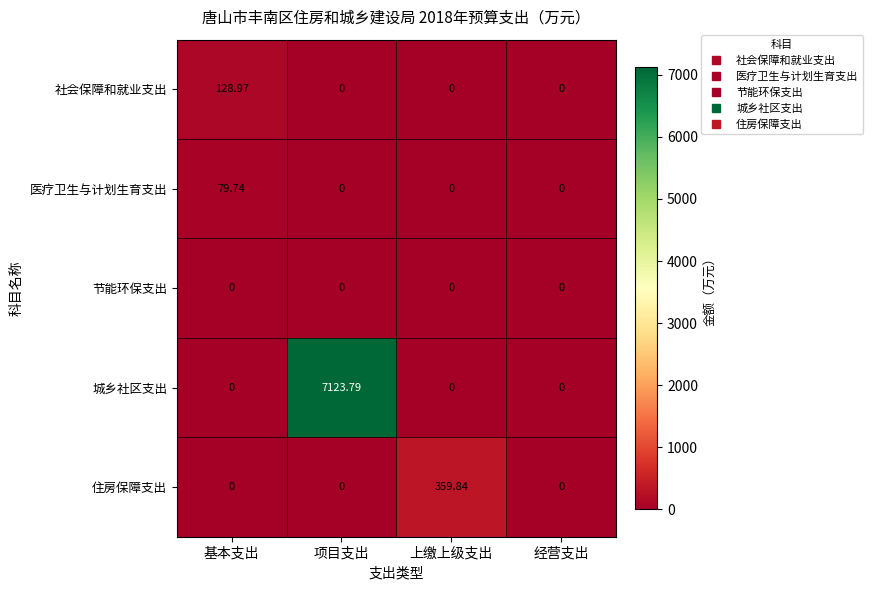

Which series has the largest total across all categories?

城乡社区支出